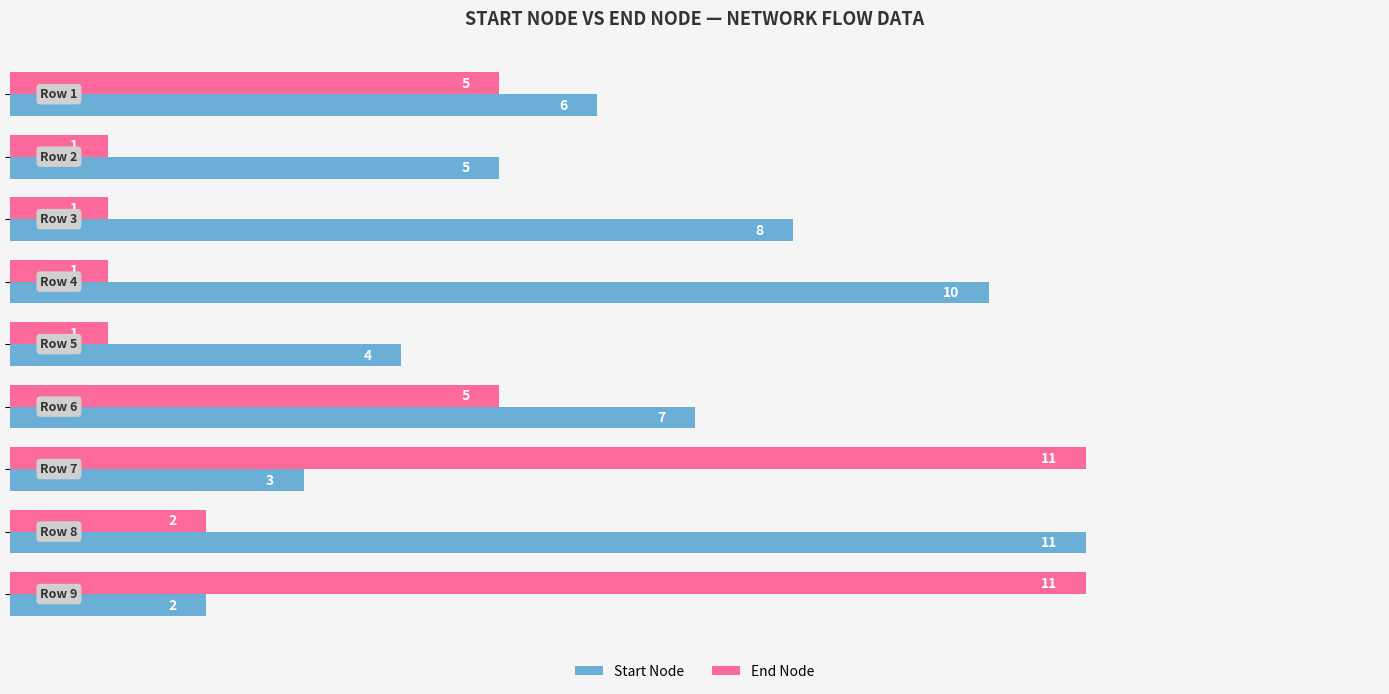

Which series has the largest total across all categories?

Start Node